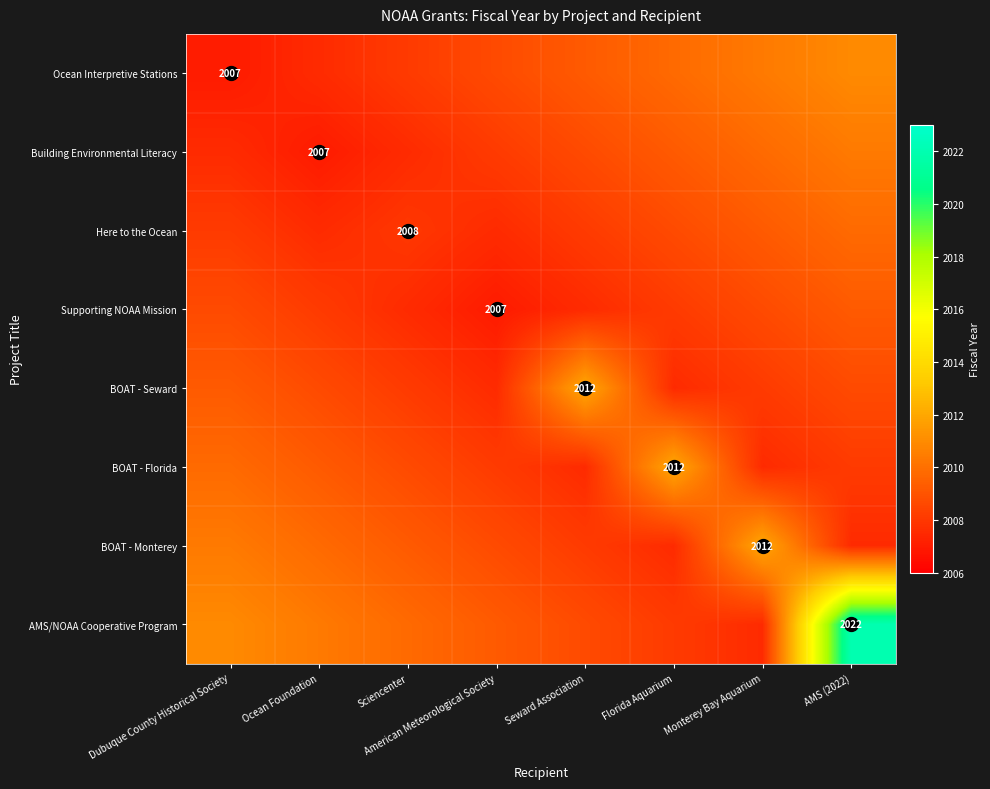

At how many categories does at least one series exceed 2008?

8